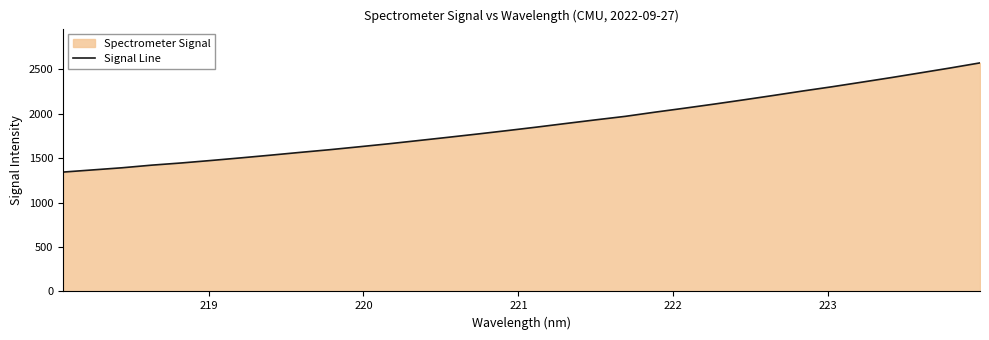

How many lines are shown in the chart?

1